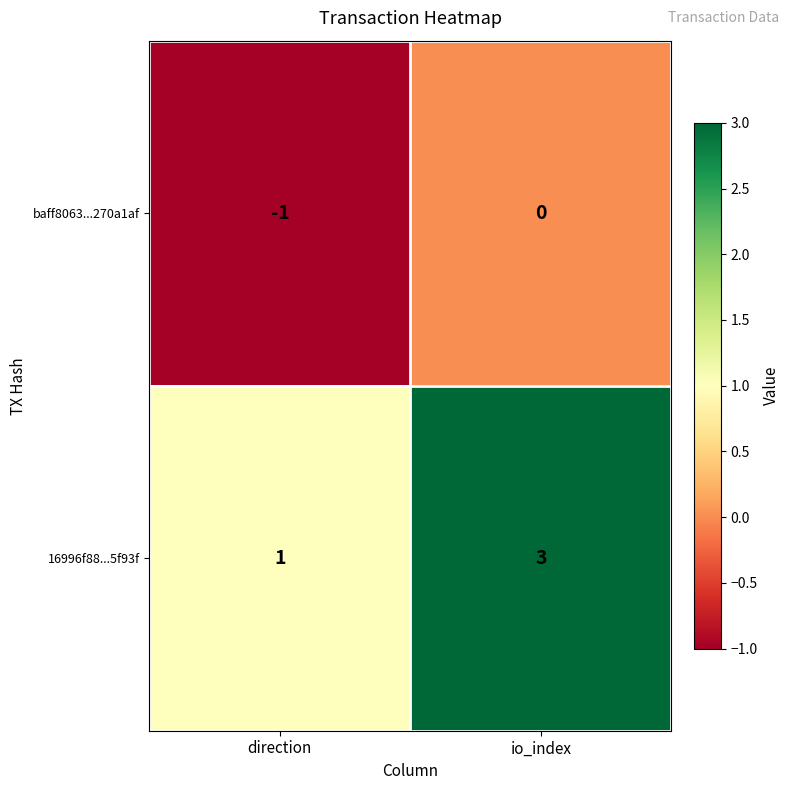

The baff8063...270a1af series shows 0 at io_index. True or false?

True